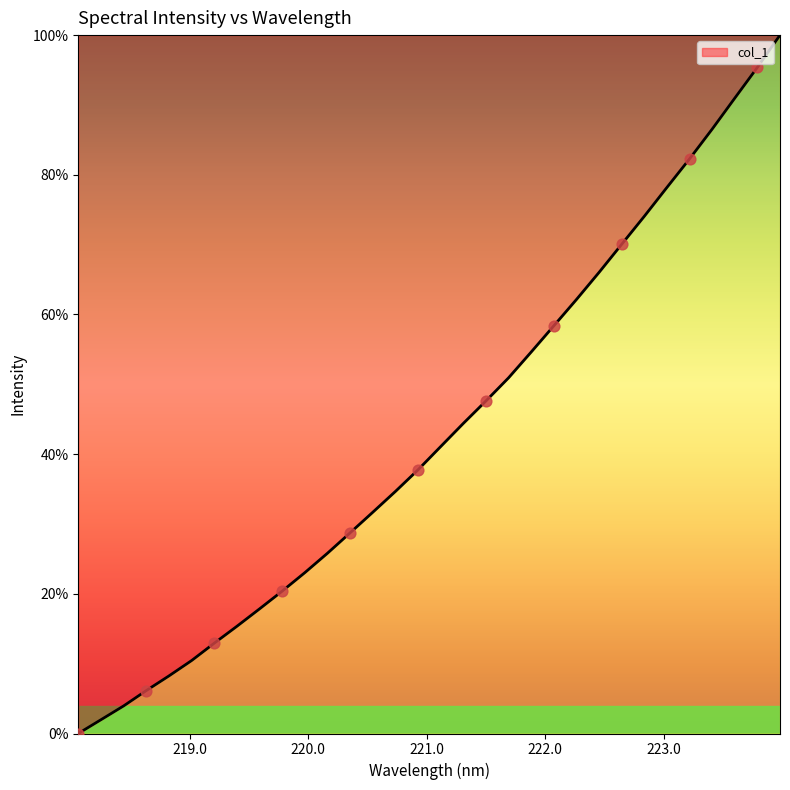

What is the maximum value shown in the chart?

100.0